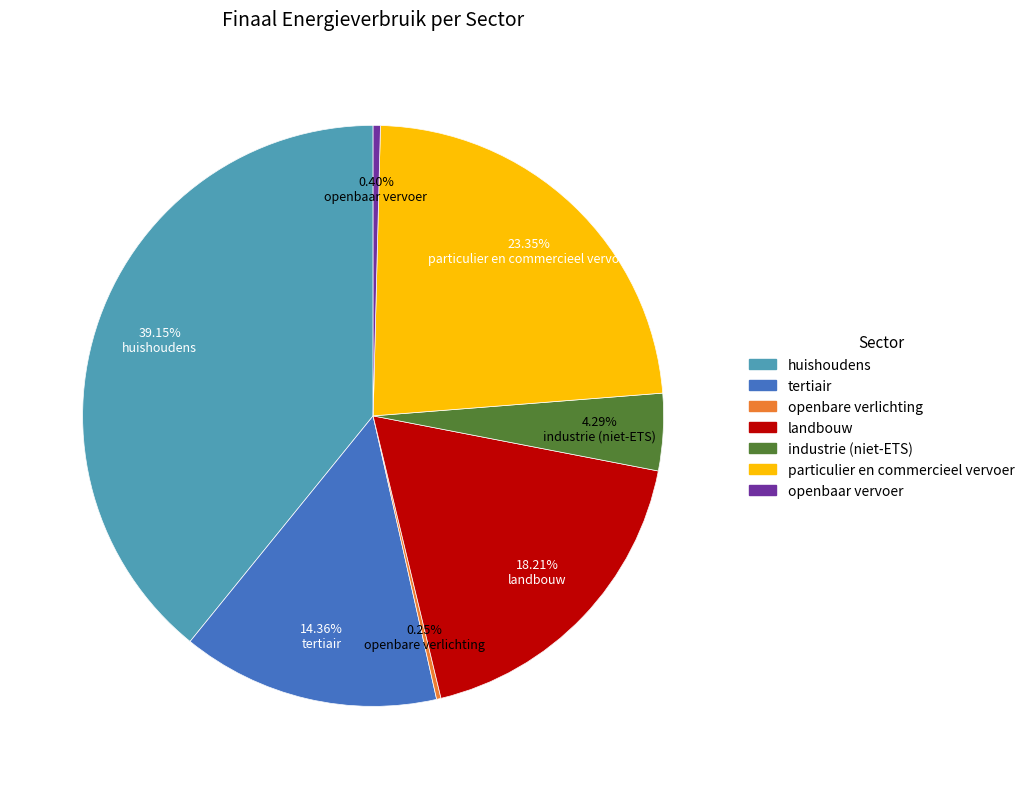

To the nearest percent, what is the average slice percentage?

14%